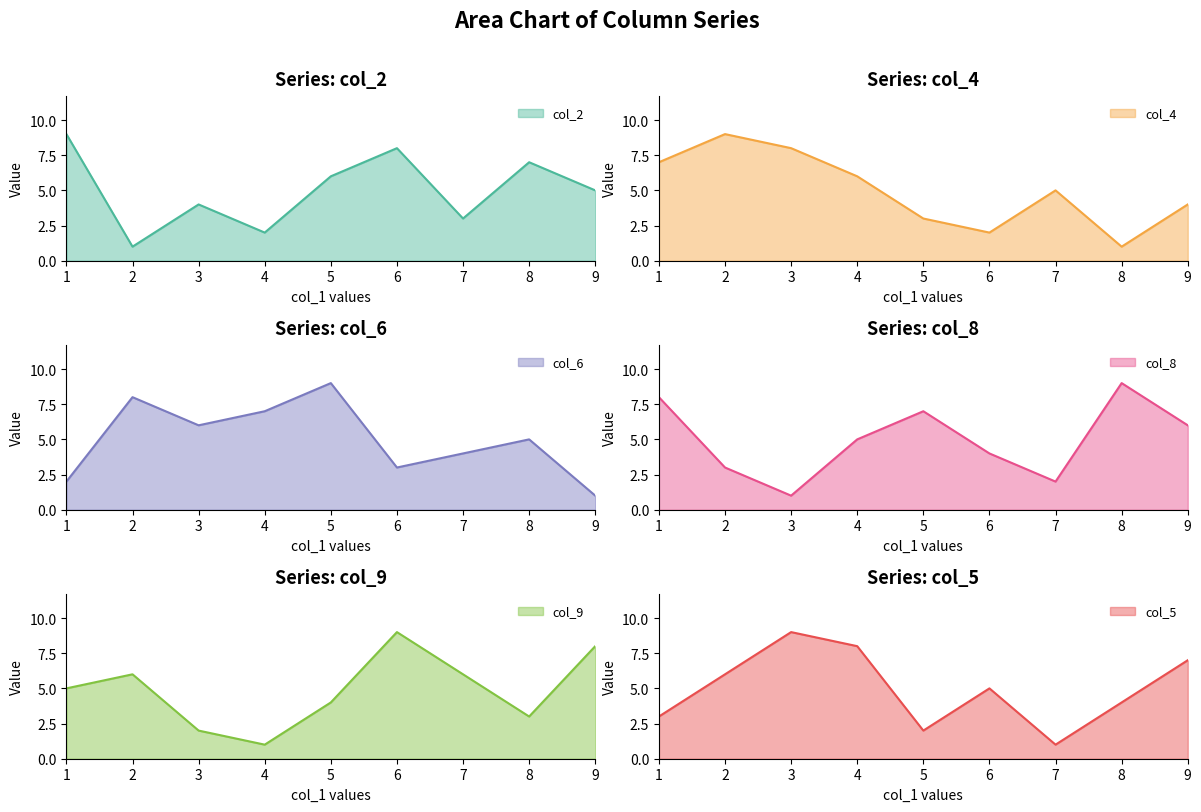

At which category does the chart reach its peak across all series?

1